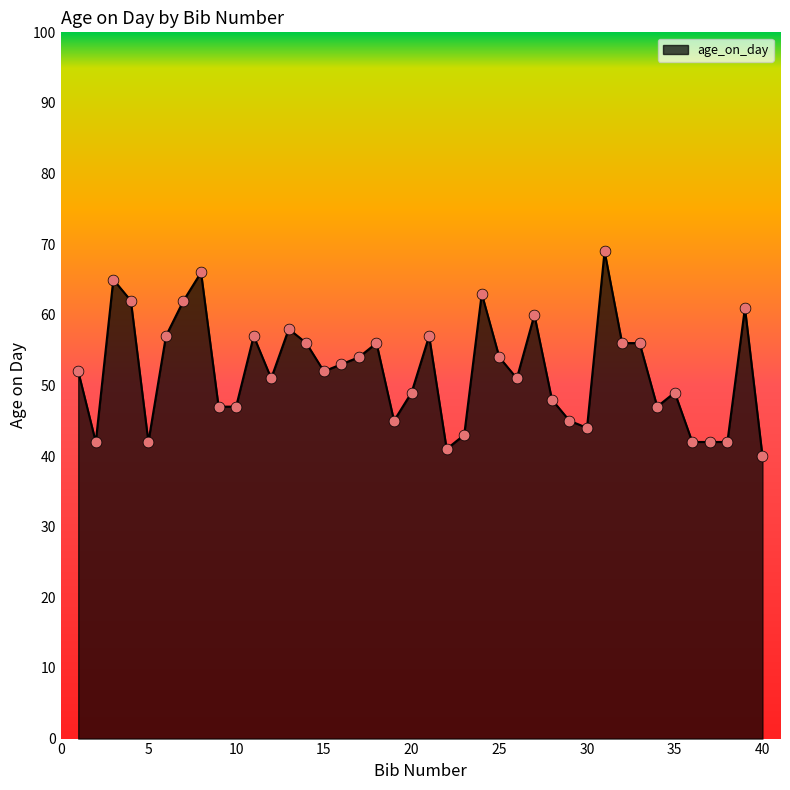

What is the difference between the maximum and minimum values?

29